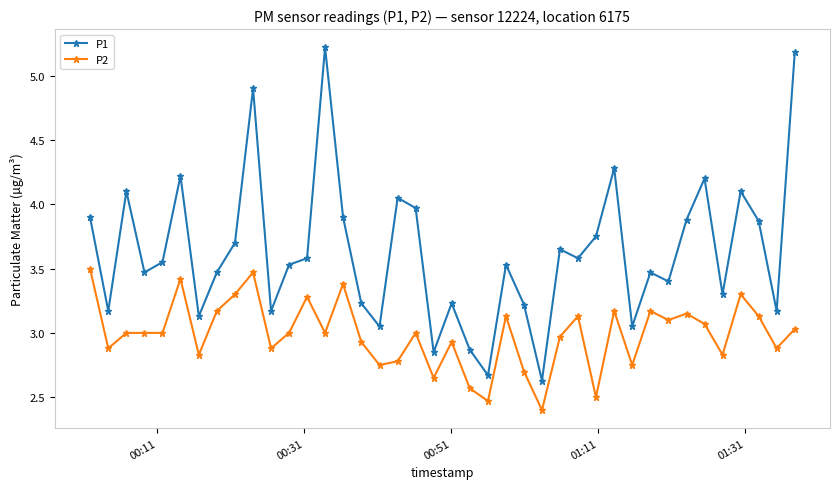

True or false: P2 has more than 0 interior local peaks.

True